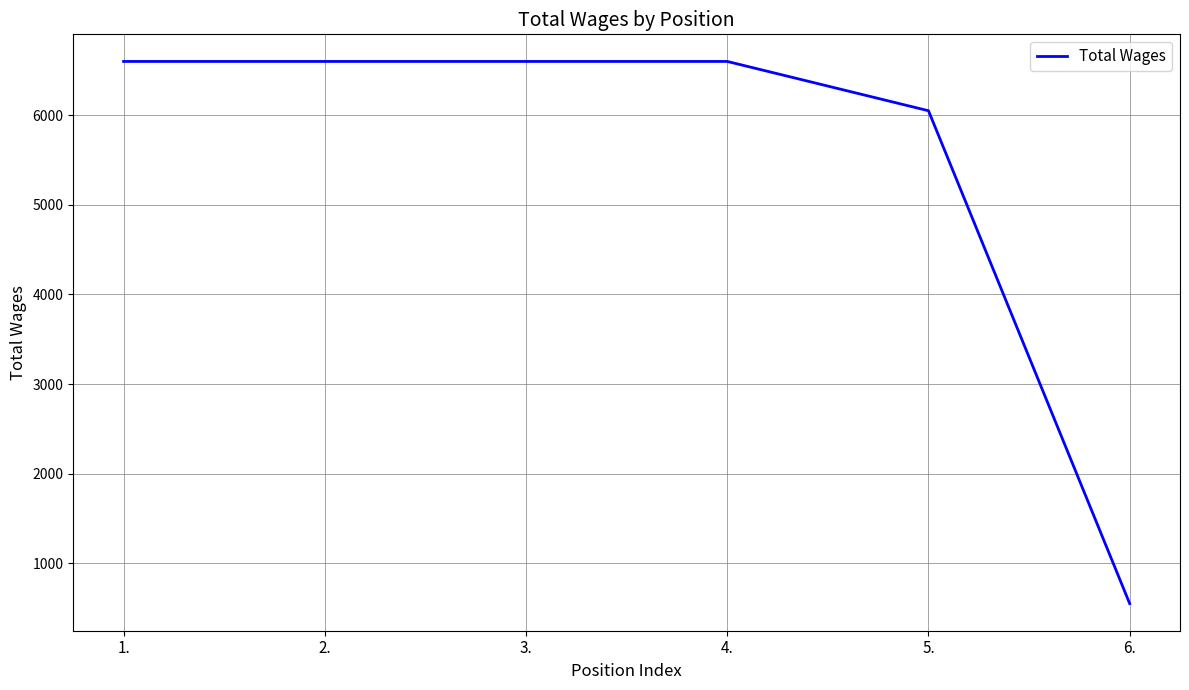

What is the change in value from 1. to 5.?

-550